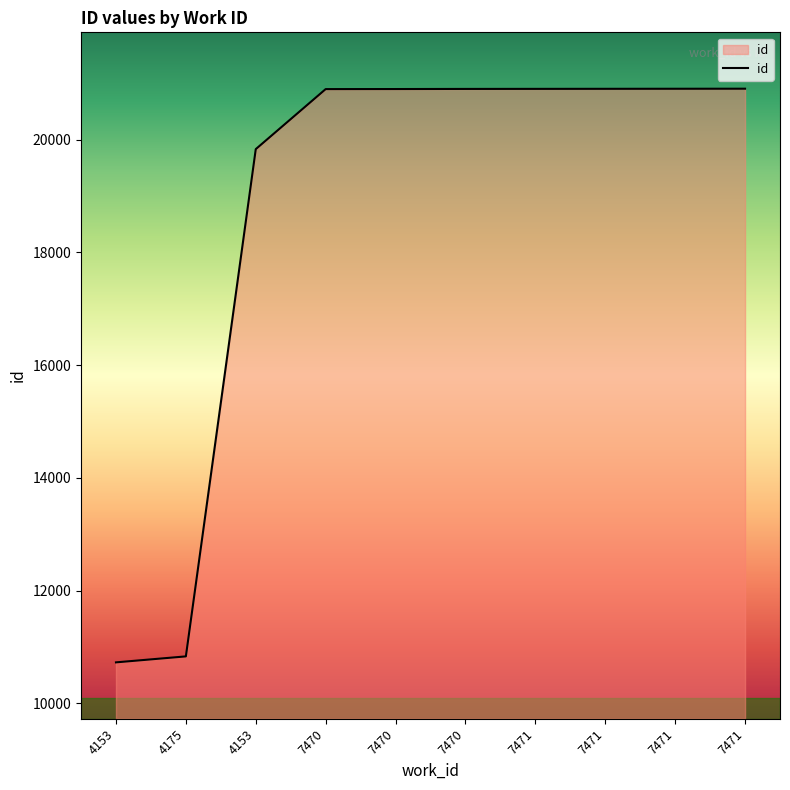

Is it true that the value at 7471 is 20902?

True